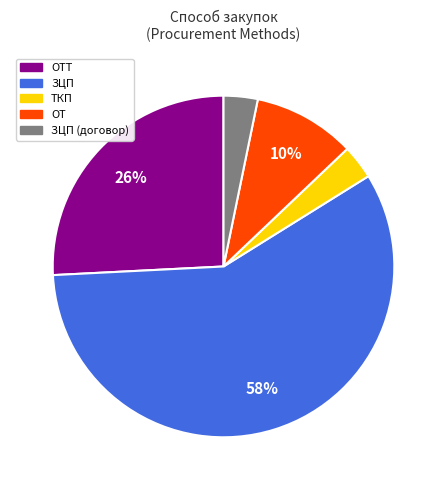

Is there any slice that represents more than half of the pie?

Yes